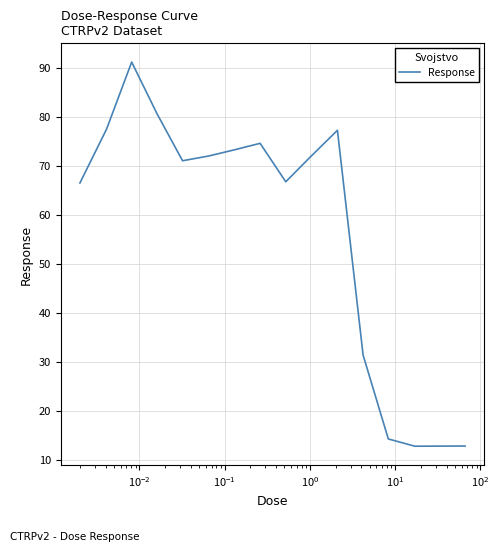

What is the minimum value shown in the chart?

12.8